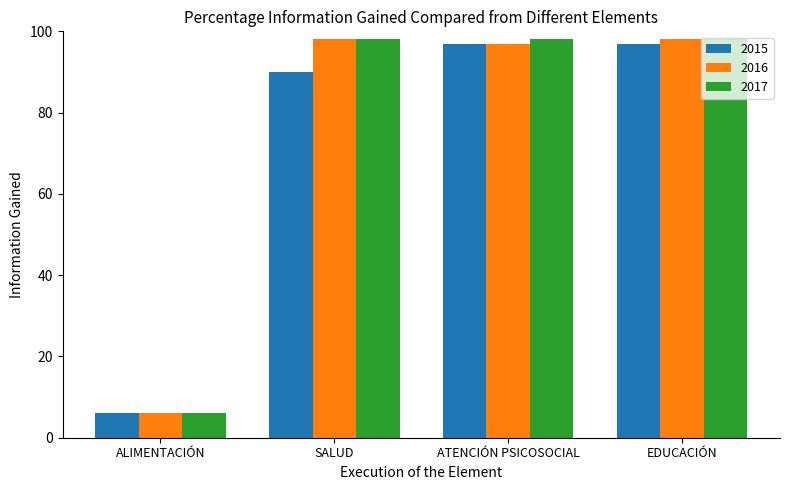

What is the spread (max minus min) of values at SALUD?

8